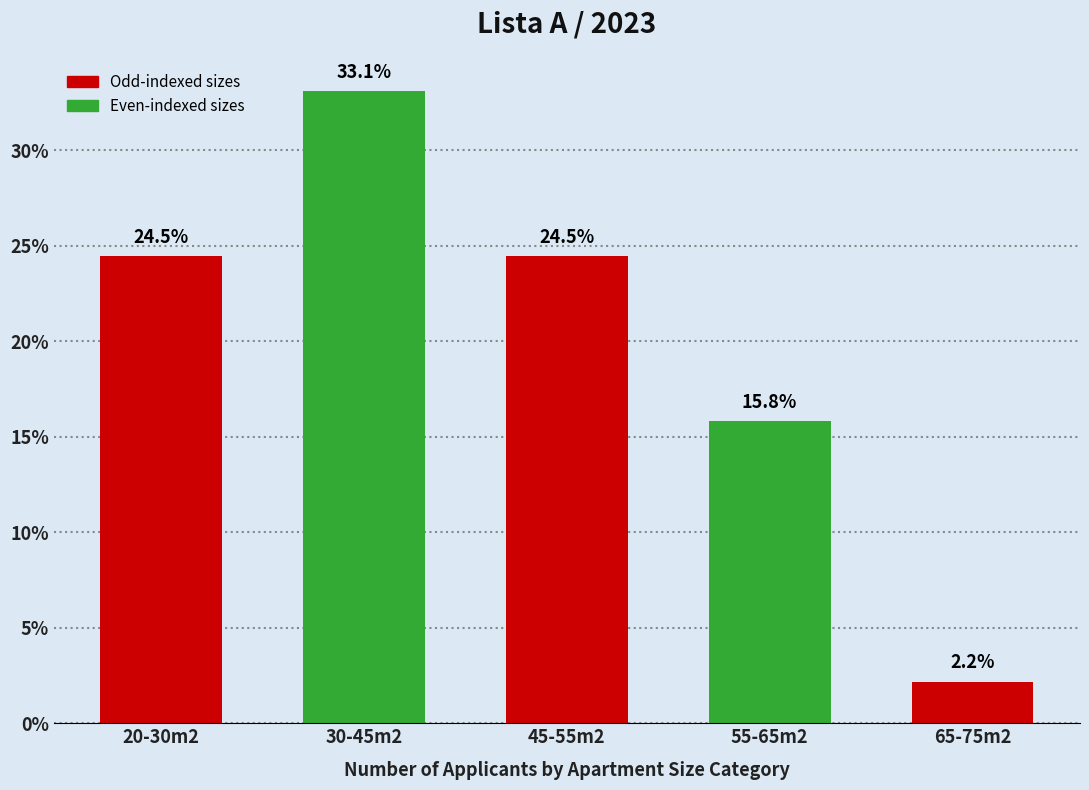

Reading left to right, list all the values displayed in this chart.

24.5	33.1	24.5	15.8	2.2